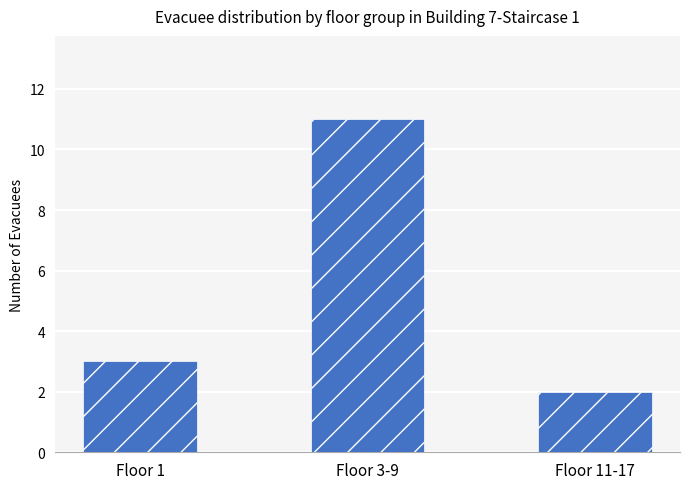

The chart shows a value of 2 at Floor 11-17. True or false?

True